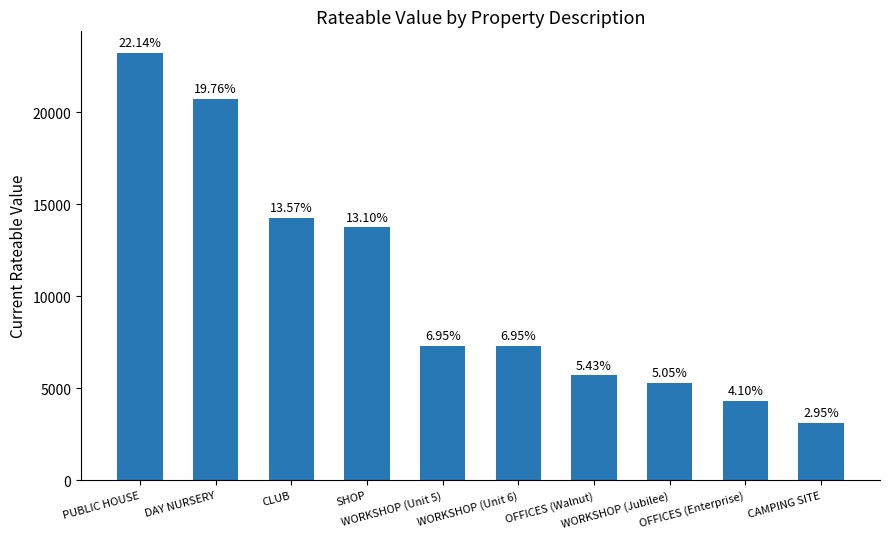

List the labels in order of value, smallest first.

CAMPING SITE, OFFICES (Enterprise), WORKSHOP (Jubilee), OFFICES (Walnut), WORKSHOP (Unit 5), WORKSHOP (Unit 6), SHOP, CLUB, DAY NURSERY, PUBLIC HOUSE